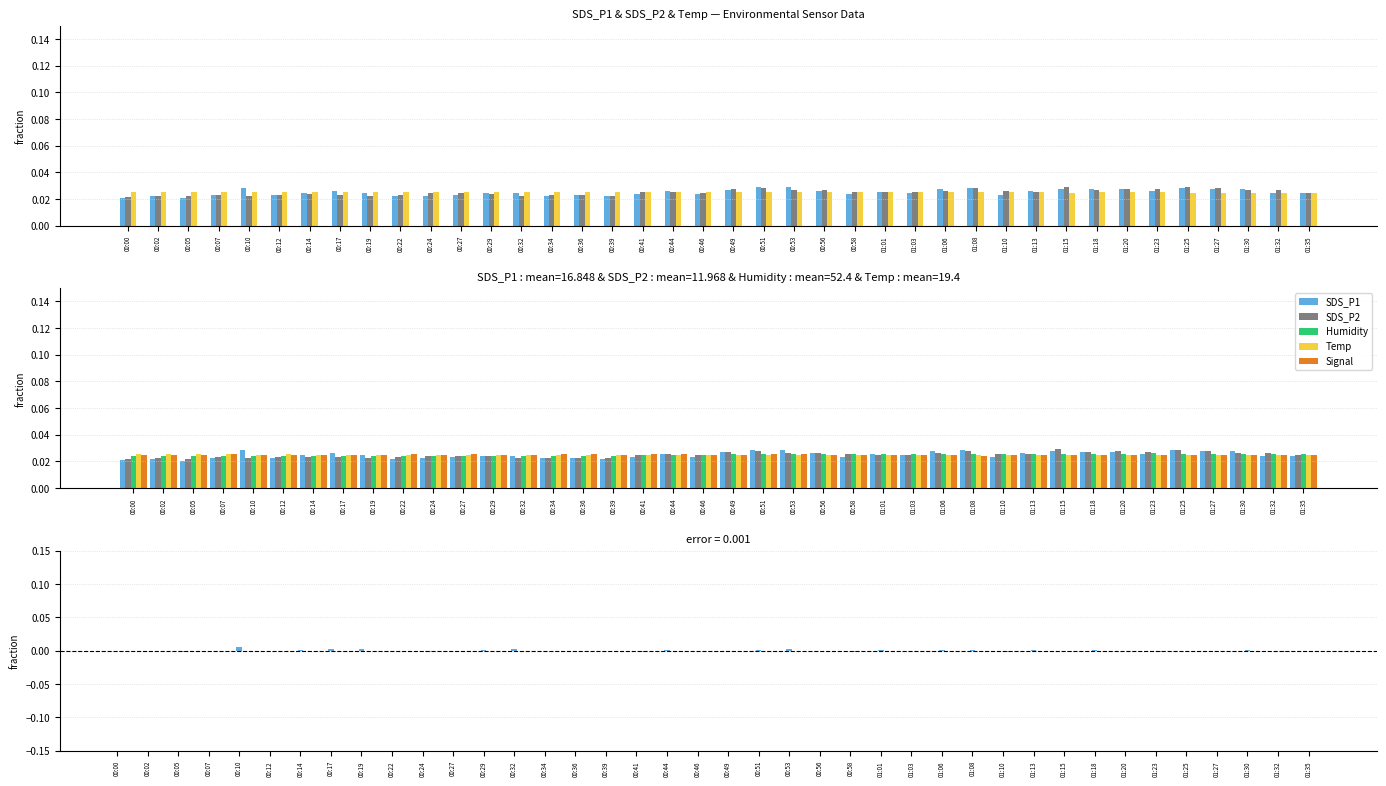

What is the label of the 17th bar from the right?

00:56